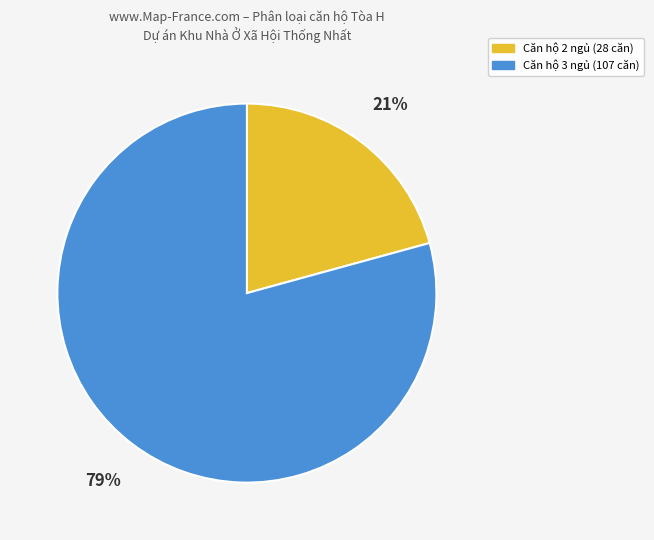

Is there a majority slice in this chart?

Yes